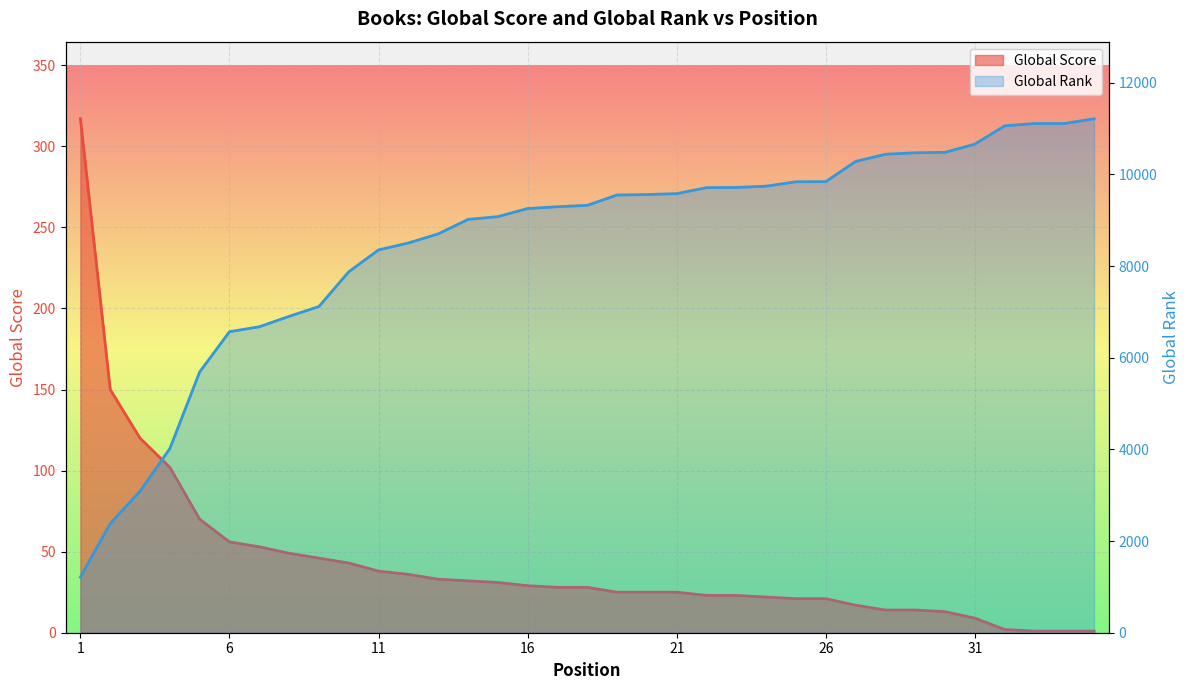

The Global Rank (scaled) series shows 6584 at 29. True or false?

False